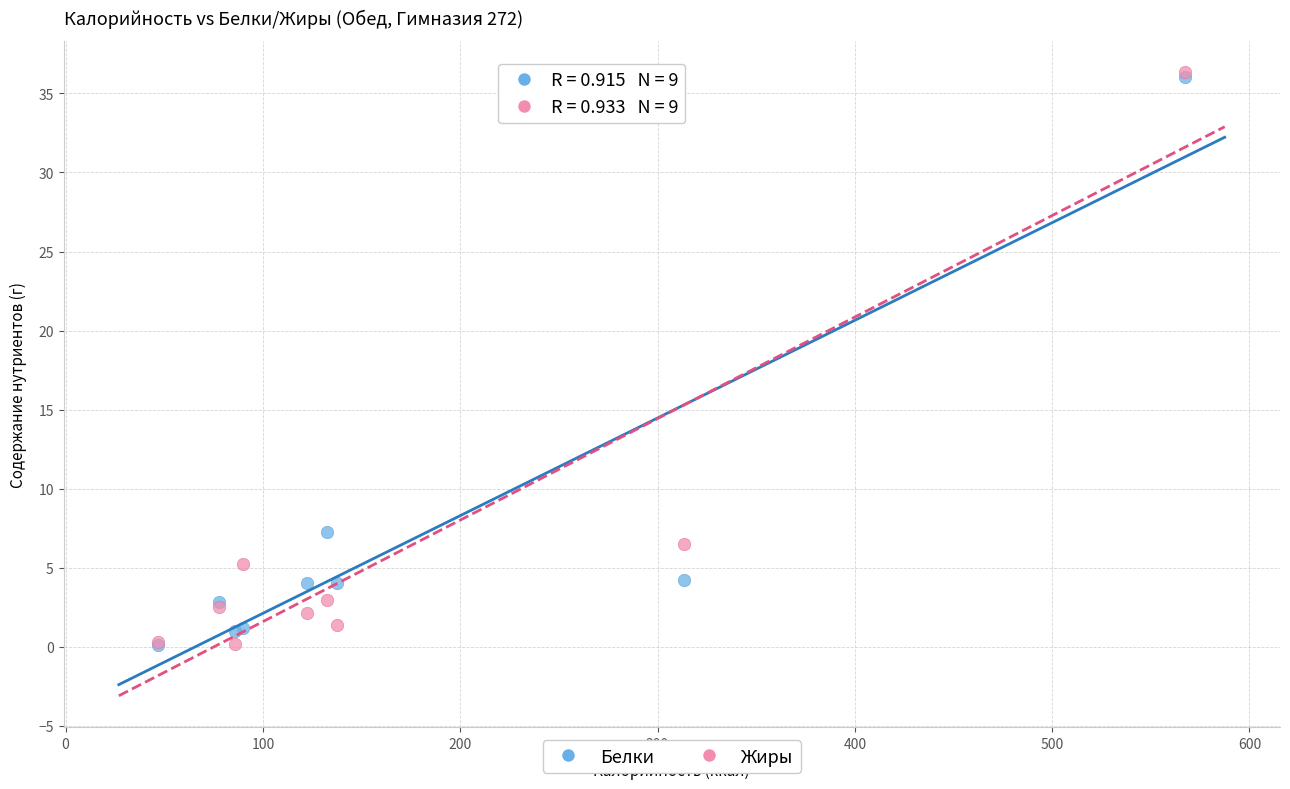

Across all series, what Y value is closest to 18?

7.2